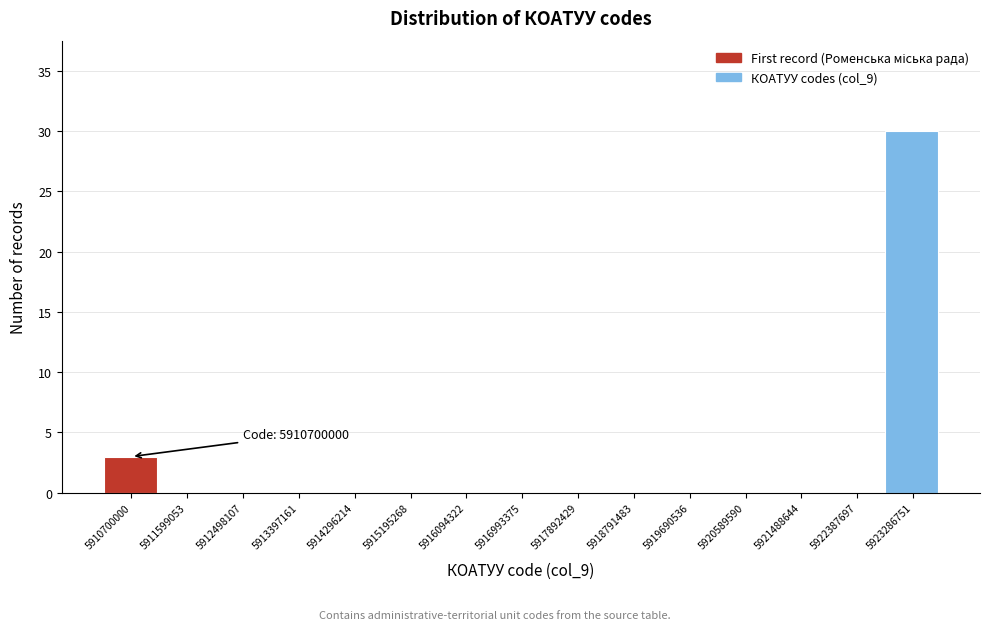

Reading left to right, extract all data points from this chart.

5910700000=3	5911599053=0	5912498107=0	5913397161=0	5914296214=0	5915195268=0	5916094322=0	5916993375=0	5917892429=0	5918791483=0	5919690536=0	5920589590=0	5921488644=0	5922387697=0	5923286751=30